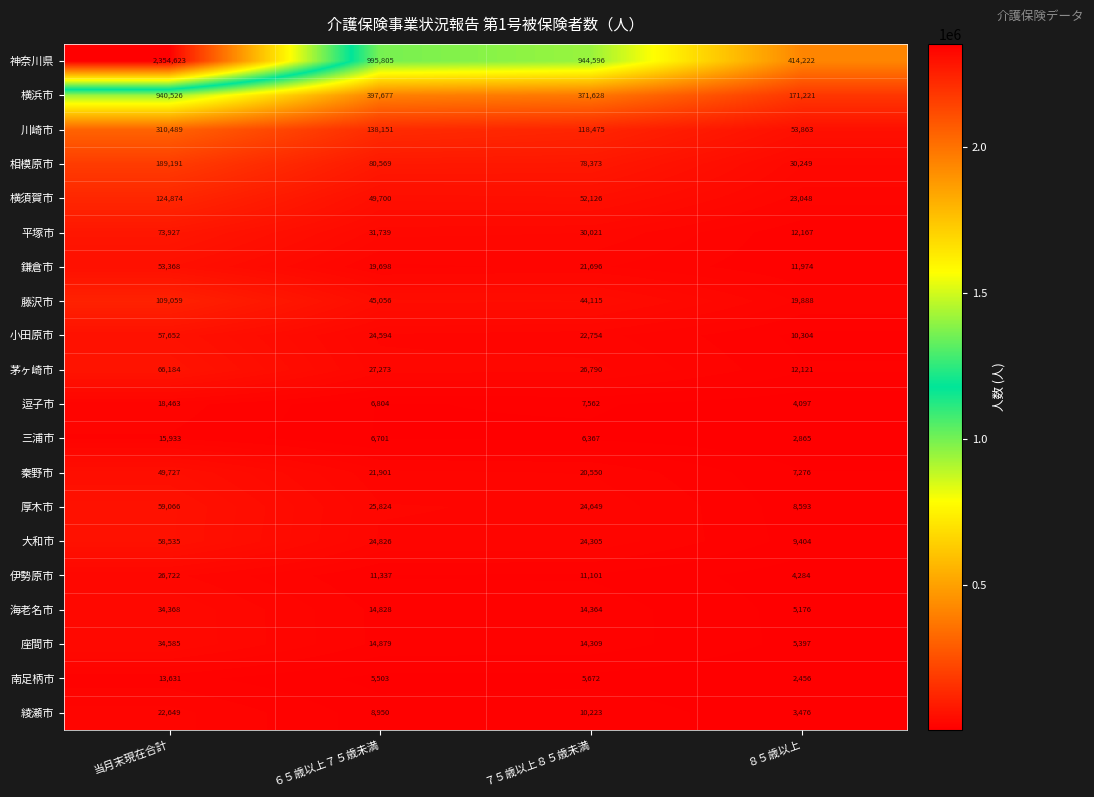

At which label does 川崎市 reach its peak?

当月末現在合計